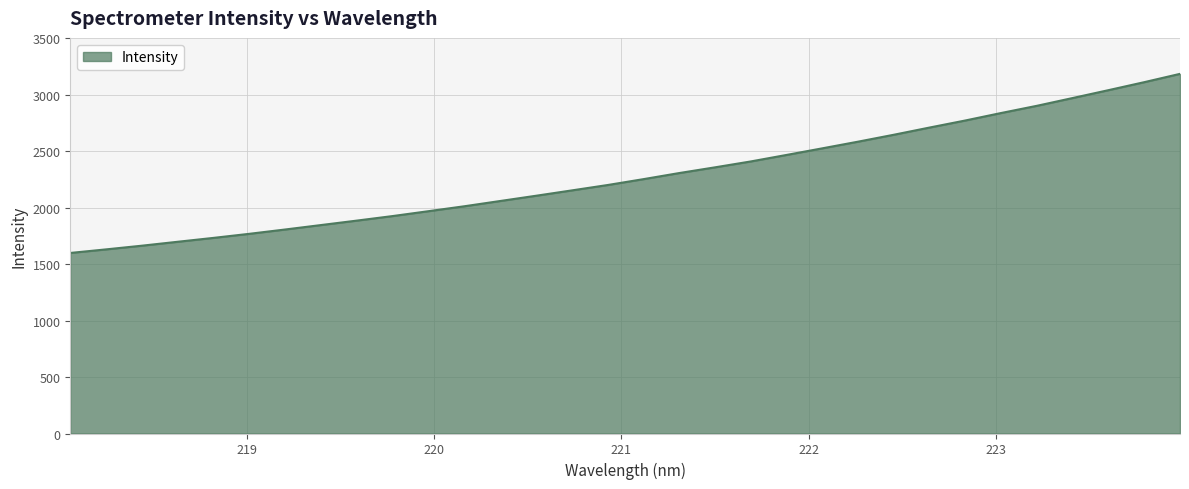

True or false: there are more than 2 points higher than both neighbors.

False